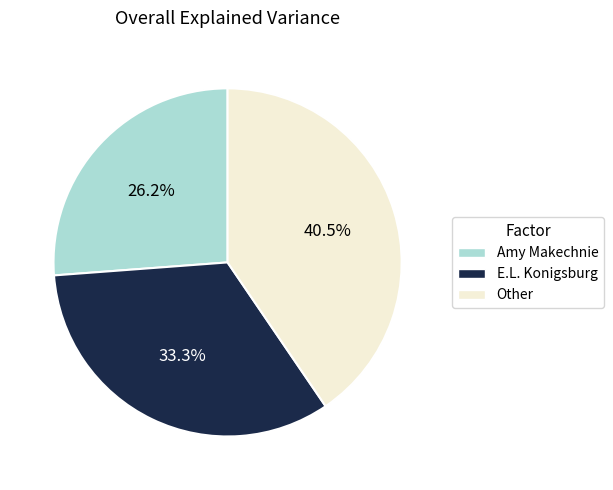

Which slice is the largest?

Other